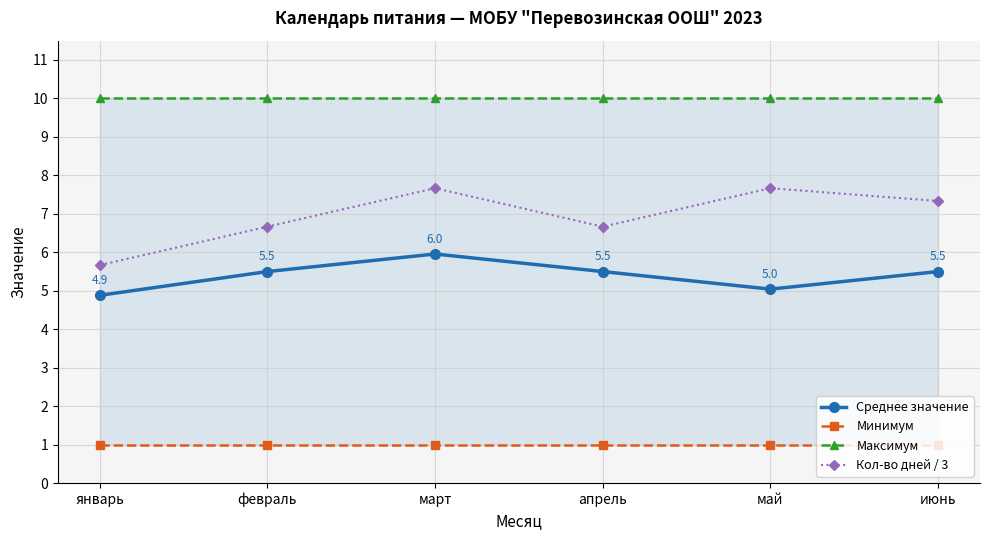

How many data points in Кол-во дней / 3 are less than 7?

3